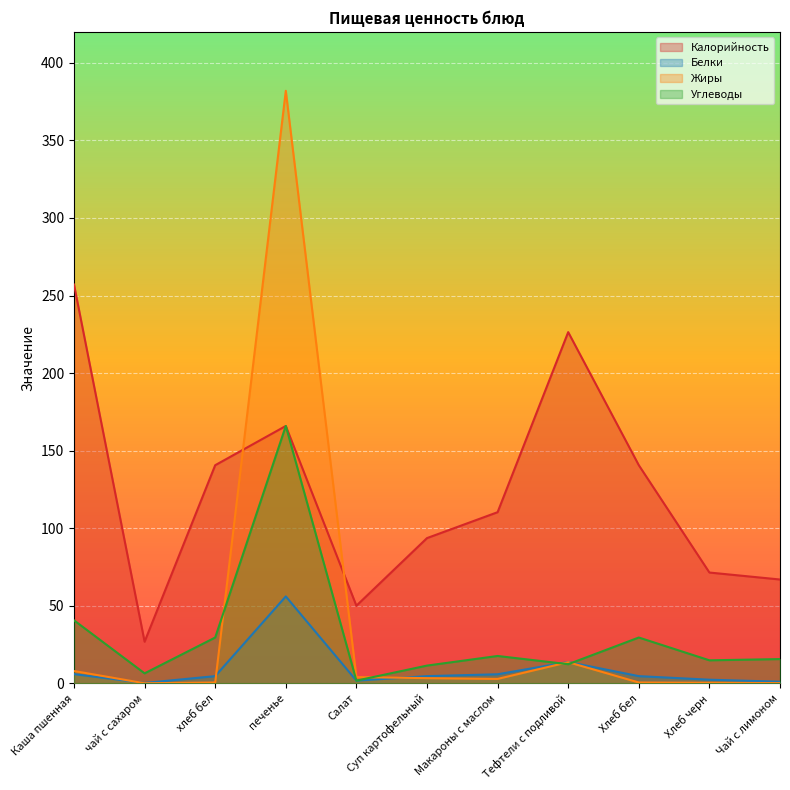

How many values in Жиры are above zero?

10